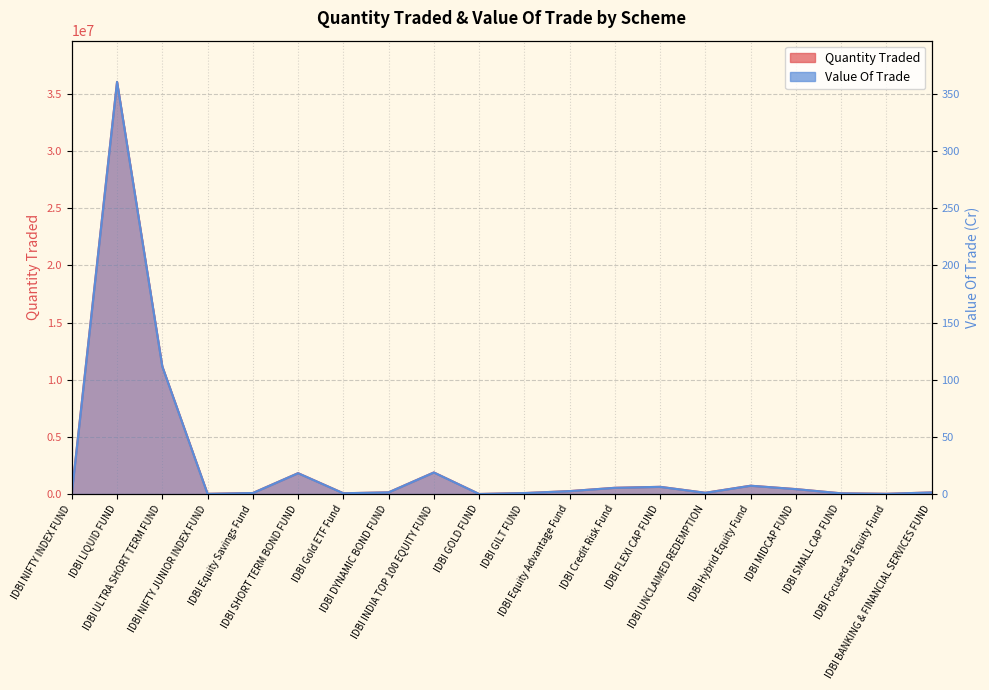

How many interior local peaks does the Quantity Traded series have?

5